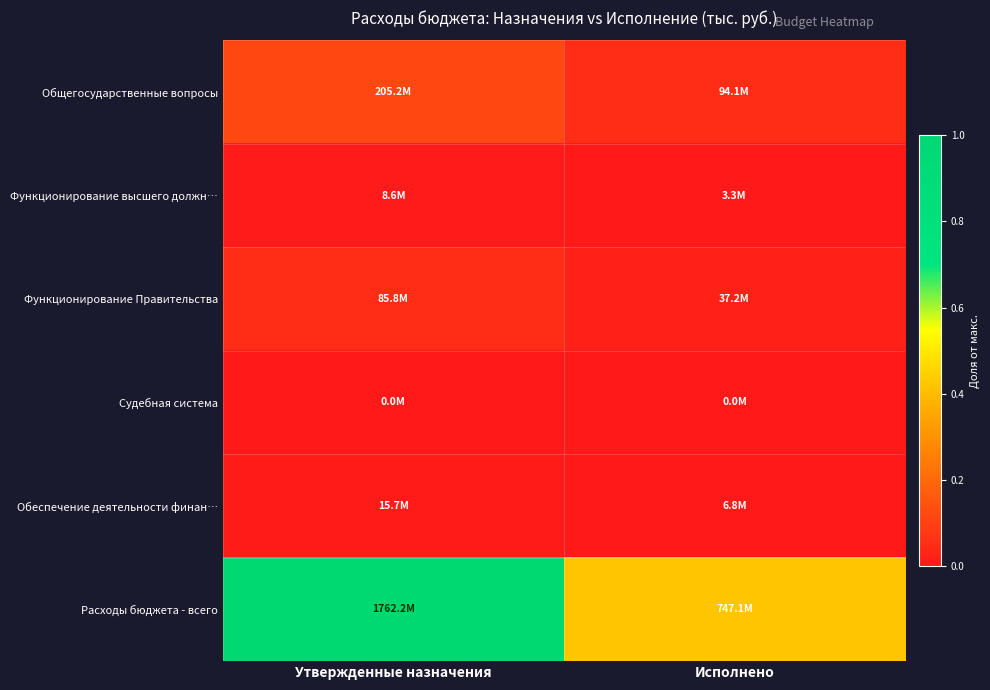

At which category is the sum across all series the highest?

Утвержденные назначения